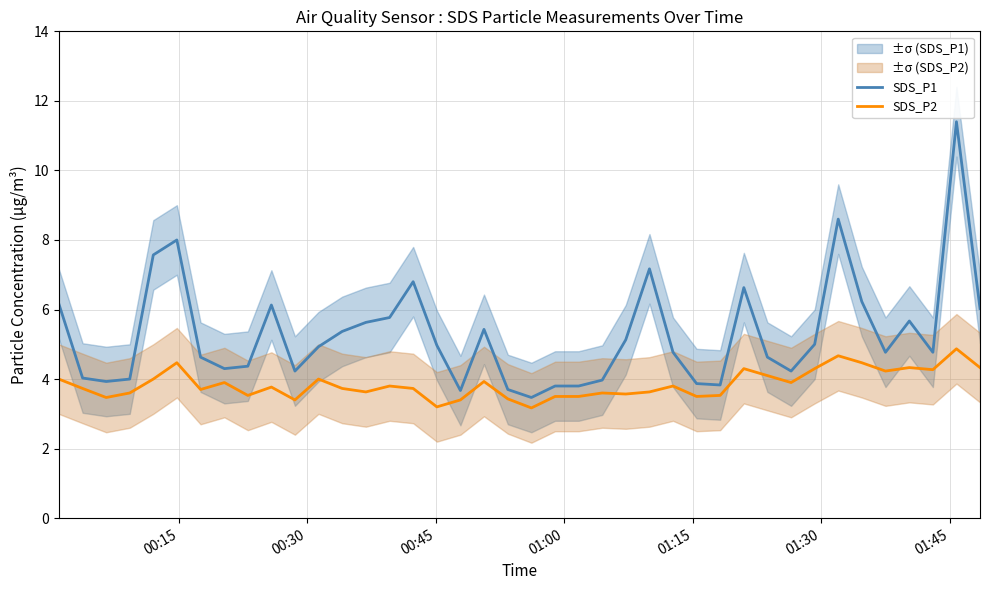

True or false: SDS_P2 and SDS_P1 cross at least once.

False